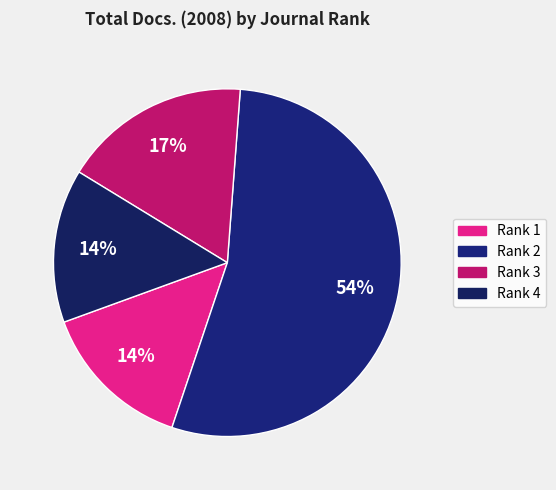

Does Rank 1 represent more than half of the total?

No